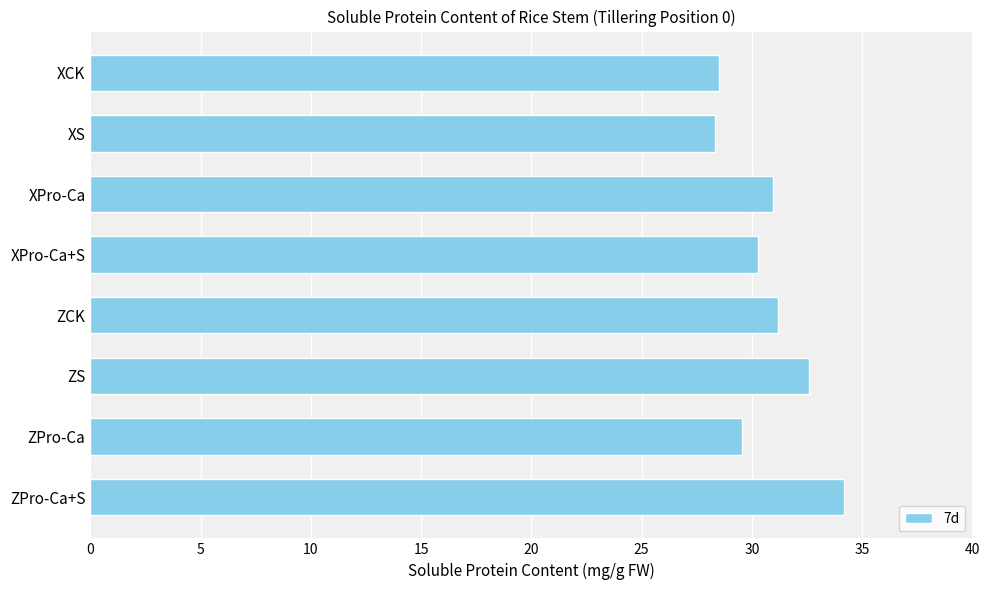

What position from the bottom is XCK?

8